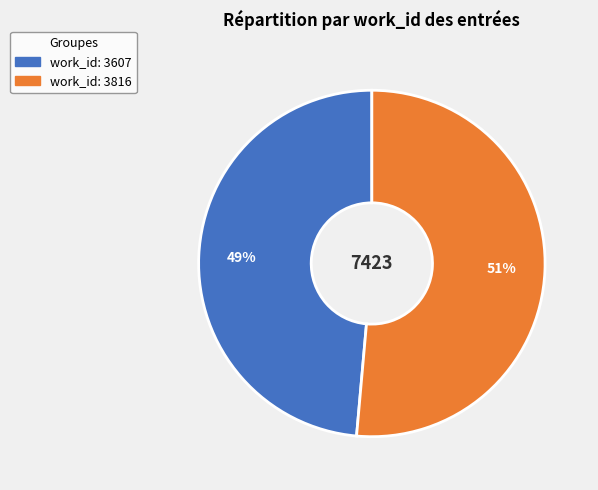

To the nearest percent, what is the average slice percentage?

50%